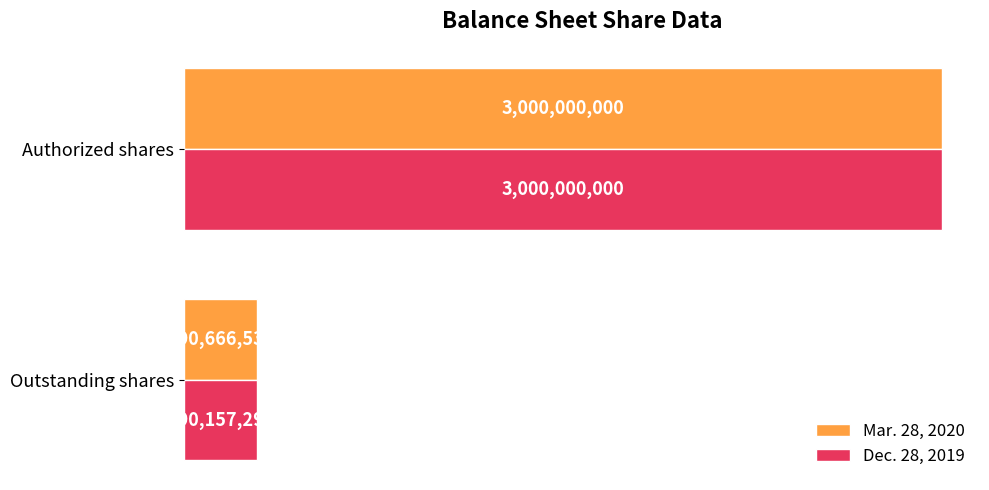

What are all the series names shown in the legend?

Mar. 28, 2020, Dec. 28, 2019